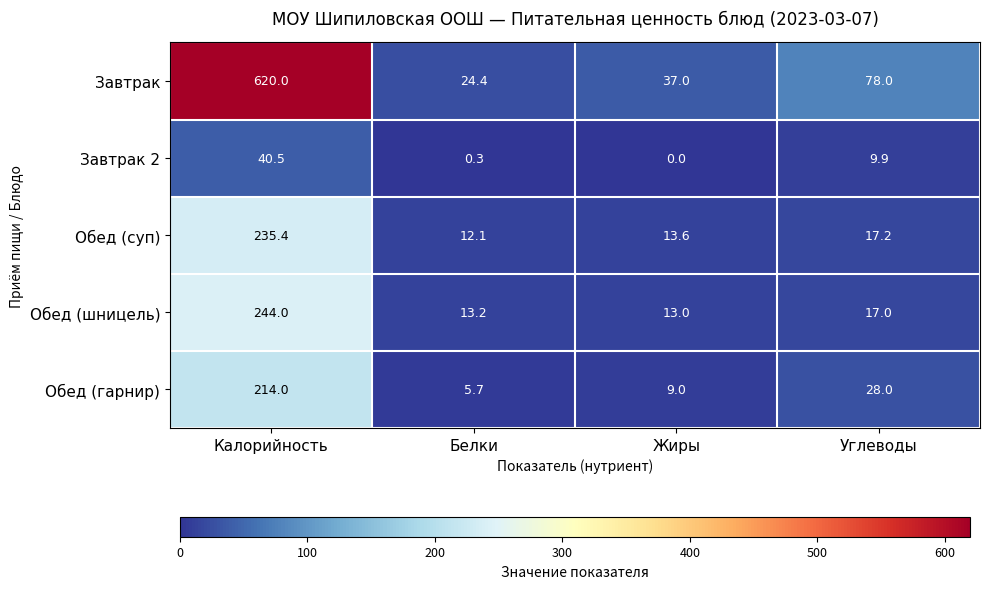

What is the sum of all Обед (суп) values?

278.3